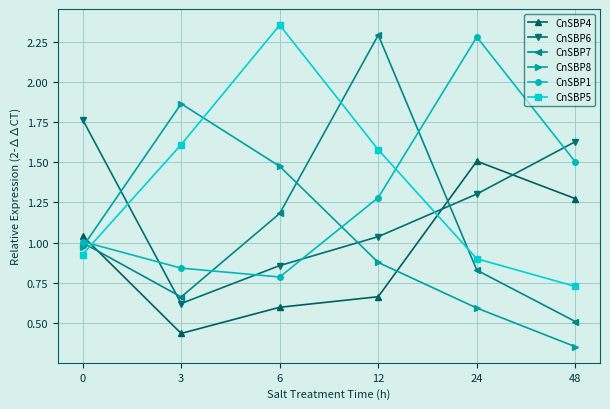

Which series ends up on top after the final intersection of CnSBP6 and CnSBP8?

CnSBP6